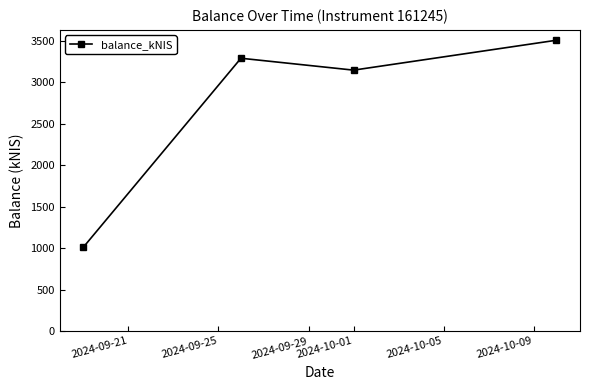

True or false: the data has more than 0 interior local peaks.

True